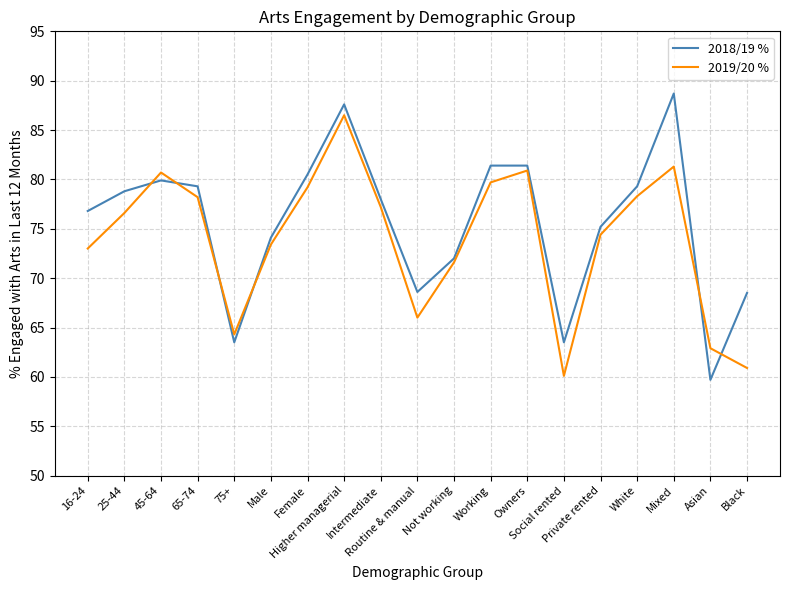

The value of 2018/19 % at Not working is 72.0. True or false?

True